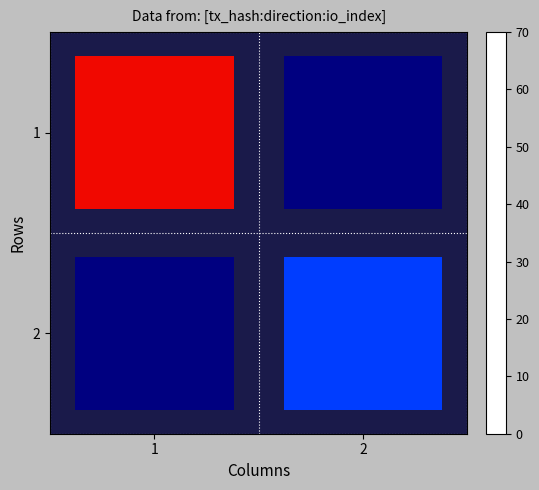

Which series changed the most between 1 and 2?

1